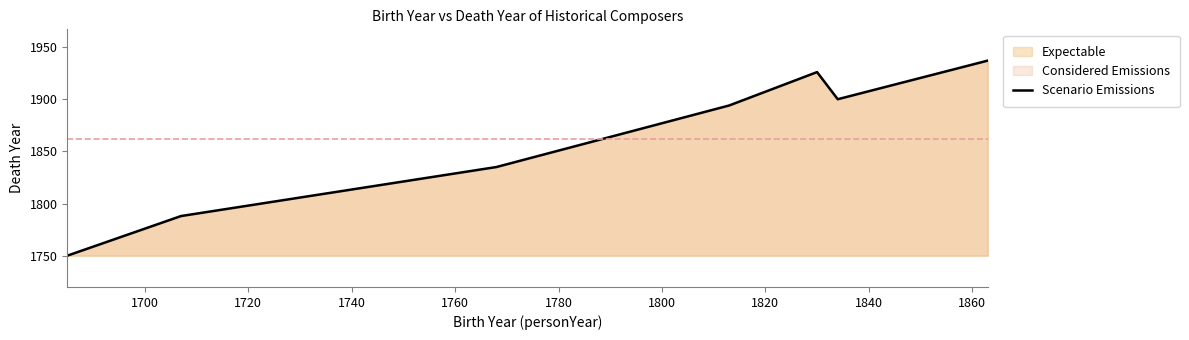

Reading right to left, extract all data points from this chart.

1937	1900	1926	1894	1835	1788	1750